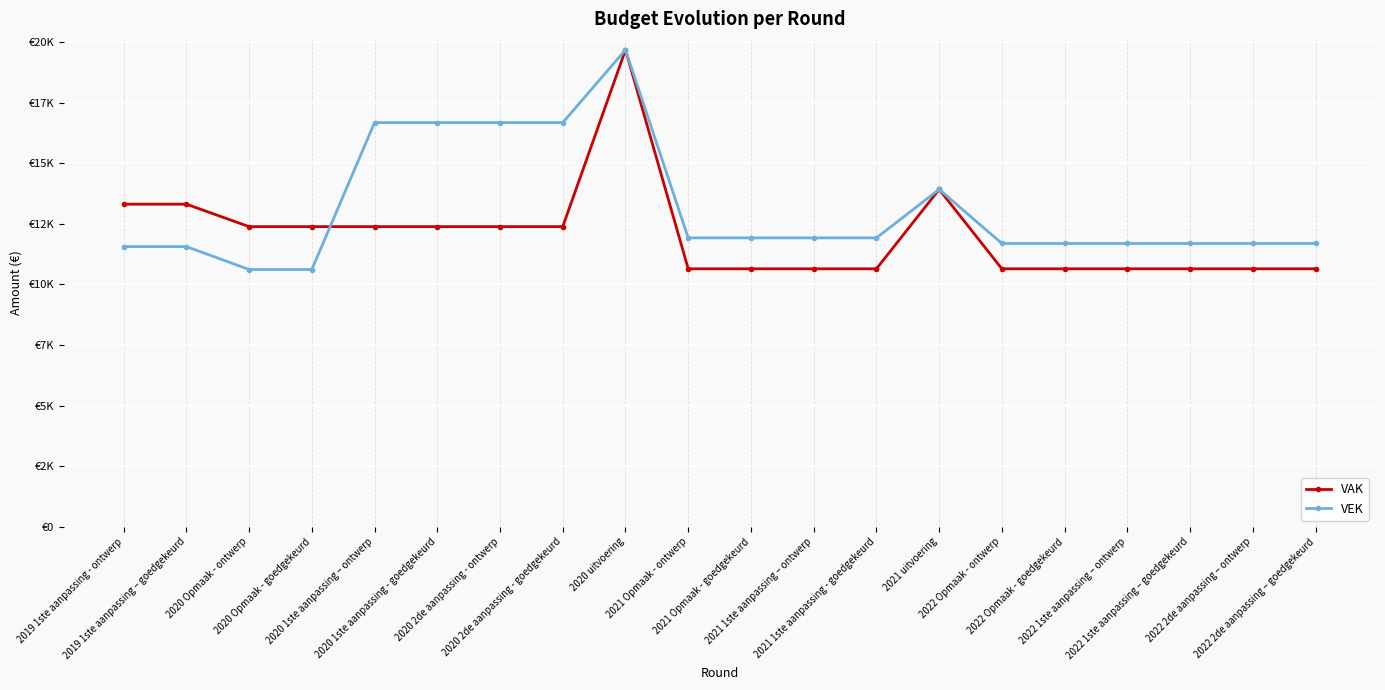

Does the chart have visible grid lines?

Yes